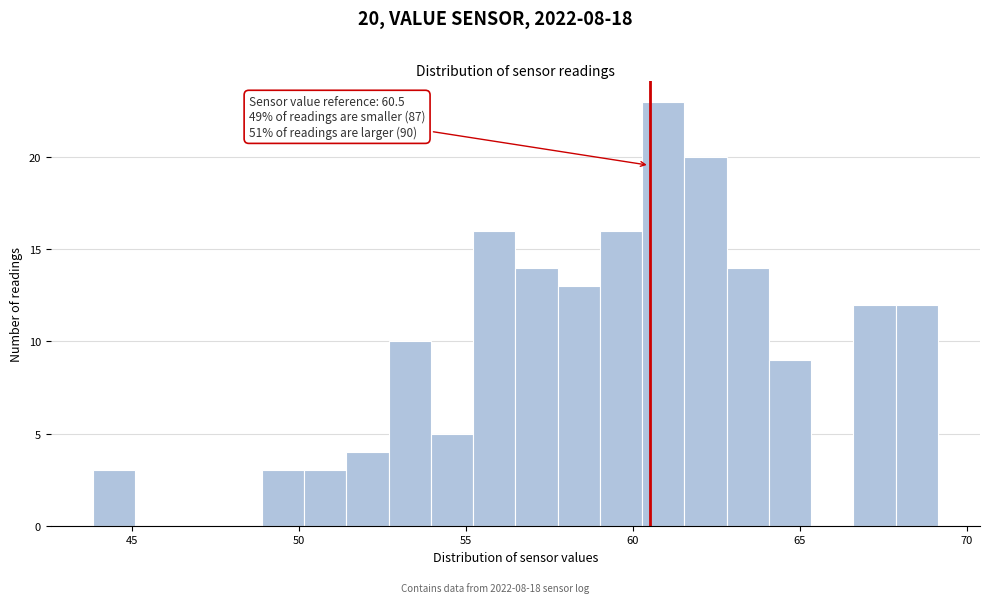

Around what value on the x-axis is the tallest bar? Give the approximate position of its centre, as read against the axis.

61.0